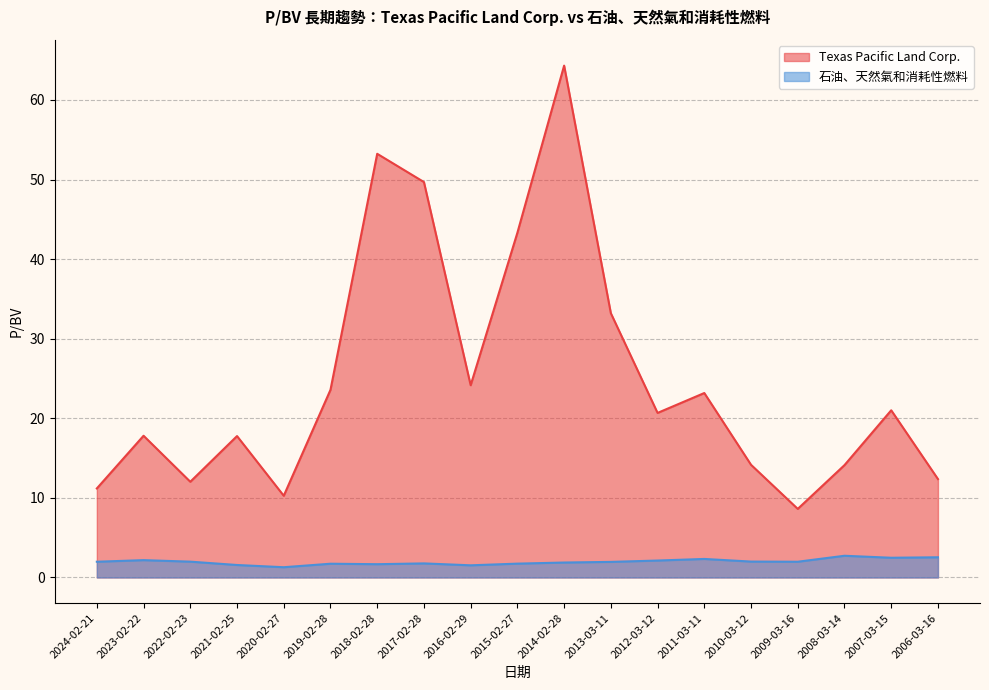

At how many categories does at least one series exceed 7?

19